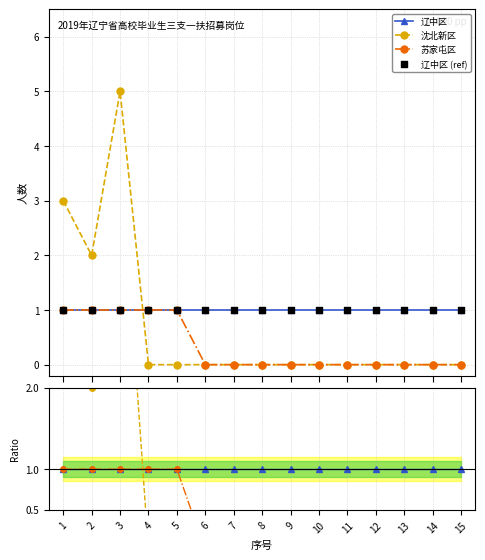

What are all the series names shown in the legend?

辽中区, 沈北新区, 苏家屯区, 辽中区 (ref)